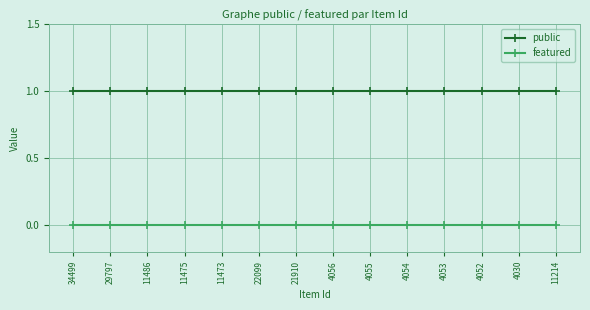

Is the value of public at 21910 greater than the value of featured at 11486?

Yes